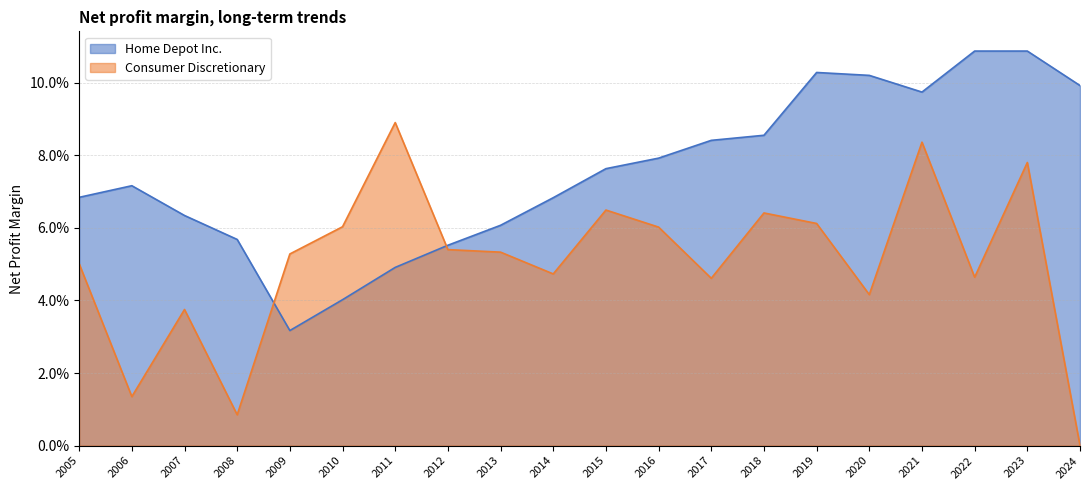

True or false: Consumer Discretionary has more than 0 interior local peaks.

True